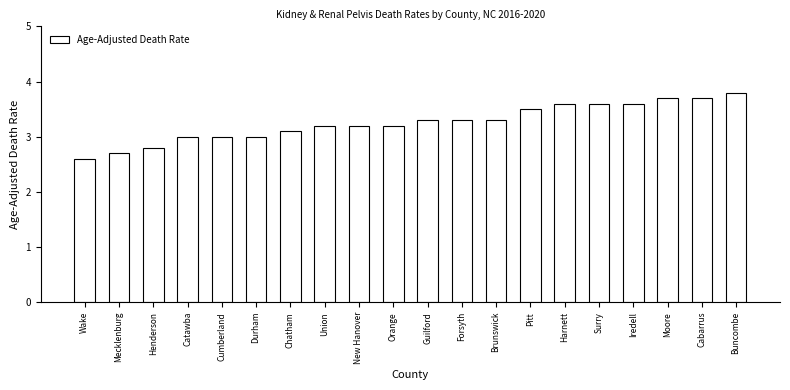

Reading left to right, what are all the values shown in this chart?

Wake=2.6	Mecklenburg=2.7	Henderson=2.8	Catawba=3.0	Cumberland=3.0	Durham=3.0	Chatham=3.1	Union=3.2	New Hanover=3.2	Orange=3.2	Guilford=3.3	Forsyth=3.3	Brunswick=3.3	Pitt=3.5	Harnett=3.6	Surry=3.6	Iredell=3.6	Moore=3.7	Cabarrus=3.7	Buncombe=3.8